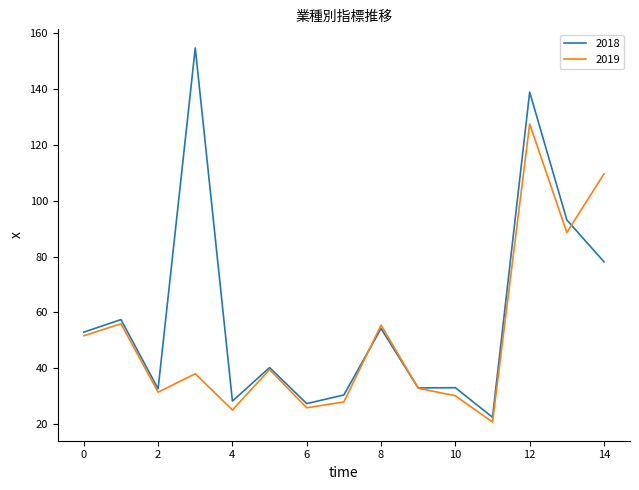

What is the lowest value of the 2018 series?

22.4